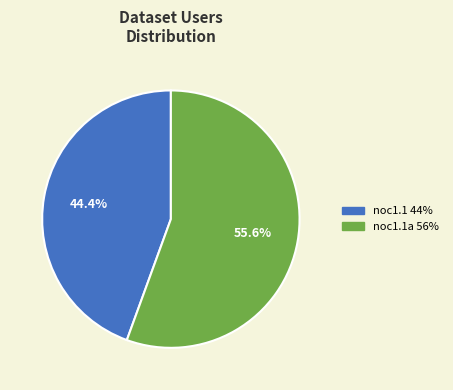

To the nearest percent, what is the difference between the largest and smallest slice percentages?

11%